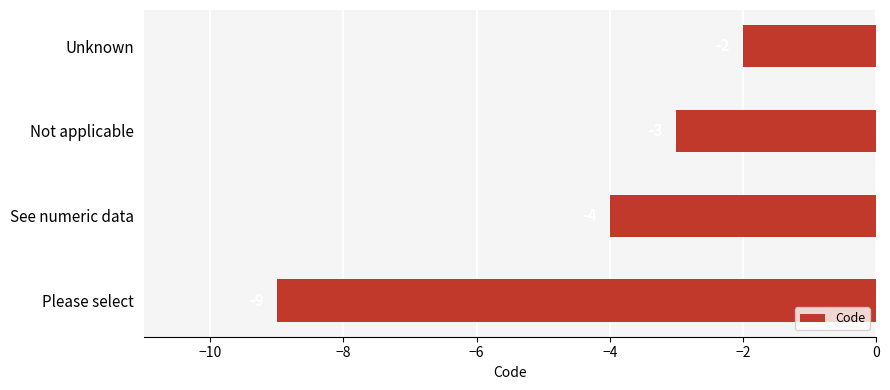

How many data points are less than -3?

2